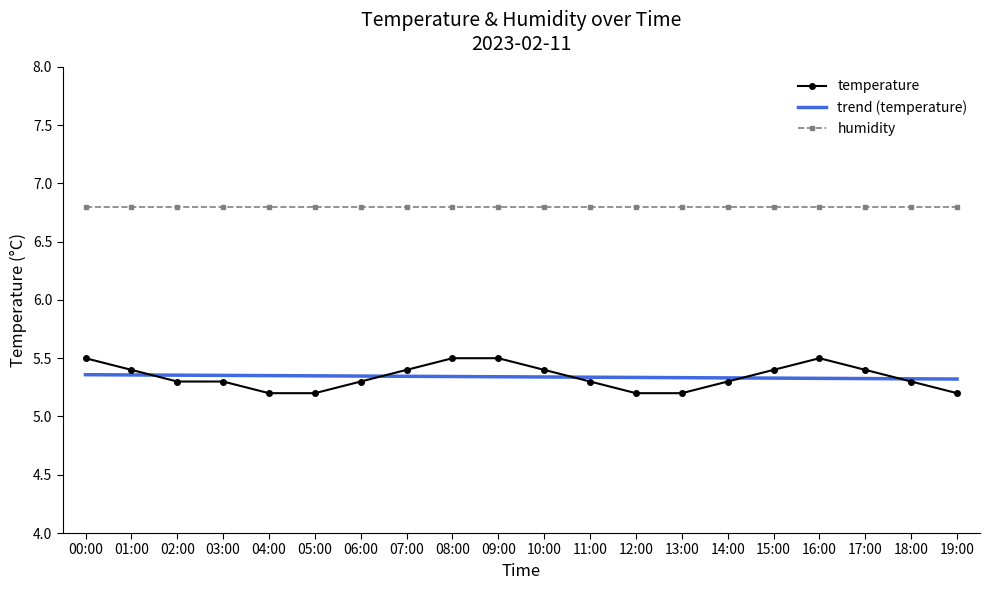

What are all the series names shown in the legend?

temperature, trend (temperature), humidity